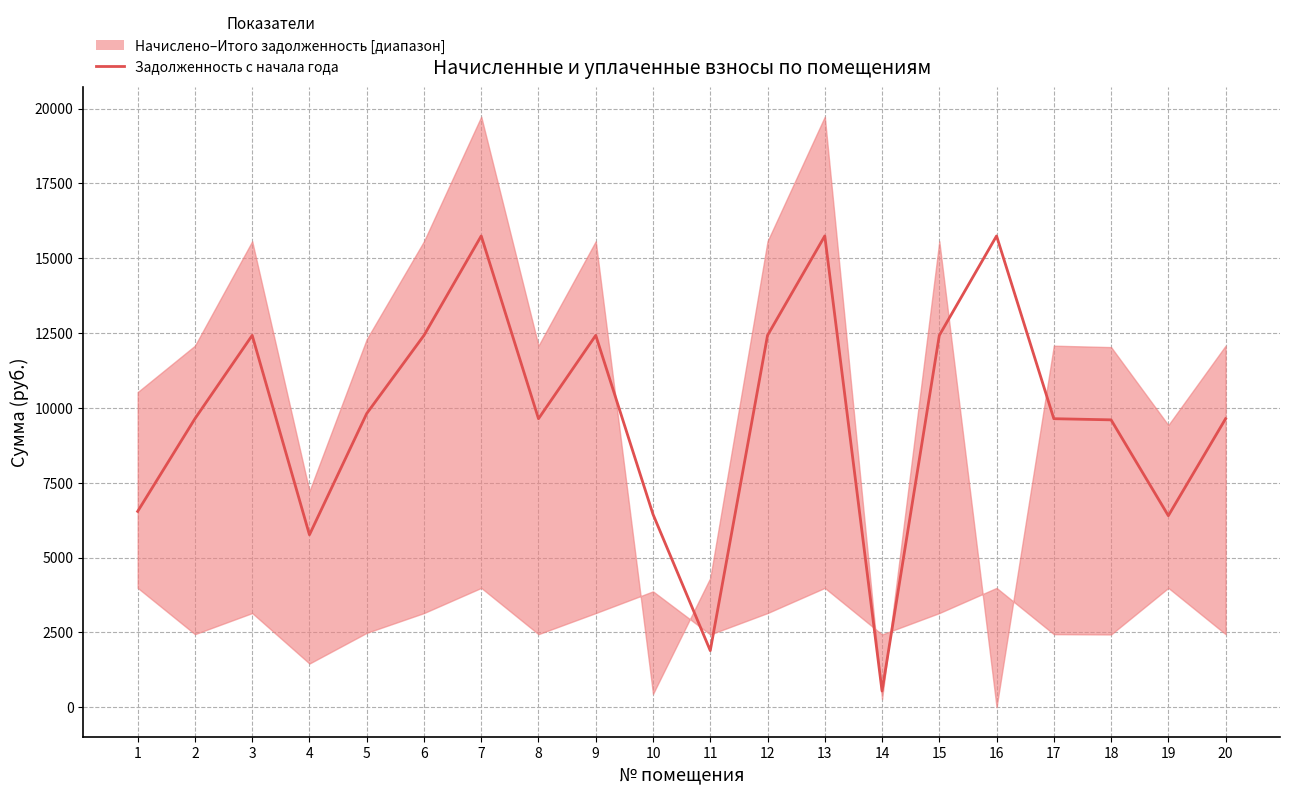

List the labels in order of value, largest first.

7, 13, 16, 3, 6, 9, 12, 15, 5, 2, 8, 17, 20, 18, 1, 10, 19, 4, 11, 14